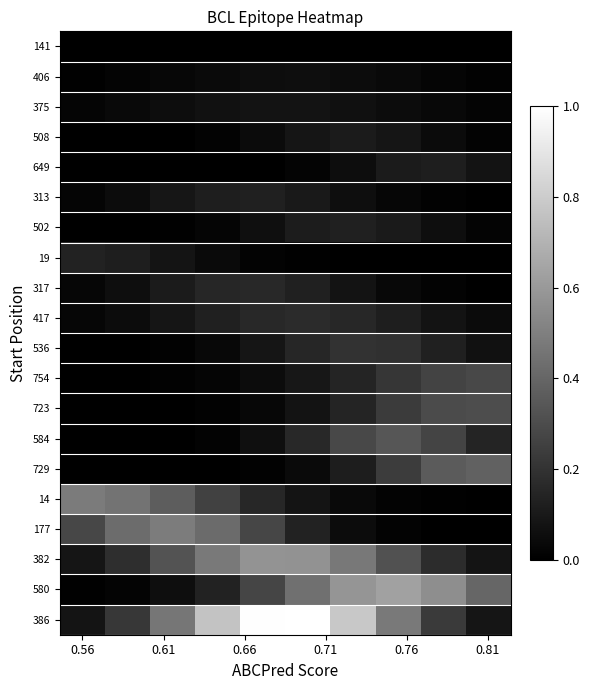

Reading right to left, list all the values displayed in this chart.

386: 0.1	0.2	0.5	0.8	1.0	1.0	0.8	0.5	0.2	0.1
580: 0.4	0.6	0.6	0.6	0.4	0.3	0.1	0.1	0.0	0.0
382: 0.1	0.2	0.3	0.5	0.6	0.6	0.5	0.3	0.2	0.1
177: 0.0	0.0	0.0	0.1	0.1	0.3	0.4	0.5	0.4	0.3
14: 0.0	0.0	0.0	0.0	0.1	0.2	0.3	0.4	0.5	0.5
729: 0.4	0.4	0.2	0.1	0.0	0.0	0.0	0.0	0.0	0.0
584: 0.1	0.3	0.3	0.3	0.2	0.1	0.0	0.0	0.0	0.0
723: 0.3	0.3	0.2	0.1	0.1	0.0	0.0	0.0	0.0	0.0
754: 0.3	0.3	0.2	0.1	0.1	0.0	0.0	0.0	0.0	0.0
536: 0.1	0.1	0.2	0.2	0.2	0.1	0.0	0.0	0.0	0.0
417: 0.0	0.1	0.1	0.2	0.2	0.2	0.1	0.1	0.0	0.0
317: 0.0	0.0	0.0	0.1	0.1	0.2	0.2	0.1	0.1	0.0
19: 0.0	0.0	0.0	0.0	0.0	0.0	0.0	0.1	0.1	0.1
502: 0.0	0.1	0.1	0.1	0.1	0.1	0.0	0.0	0.0	0.0
313: 0.0	0.0	0.0	0.1	0.1	0.1	0.1	0.1	0.0	0.0
649: 0.1	0.1	0.1	0.1	0.0	0.0	0.0	0.0	0.0	0.0
508: 0.0	0.0	0.1	0.1	0.1	0.0	0.0	0.0	0.0	0.0
375: 0.0	0.0	0.0	0.1	0.1	0.1	0.1	0.1	0.0	0.0
406: 0.0	0.0	0.0	0.0	0.1	0.1	0.0	0.0	0.0	0.0
141: 0.0	0.0	0.0	0.0	0.0	0.0	0.0	0.0	0.0	0.0